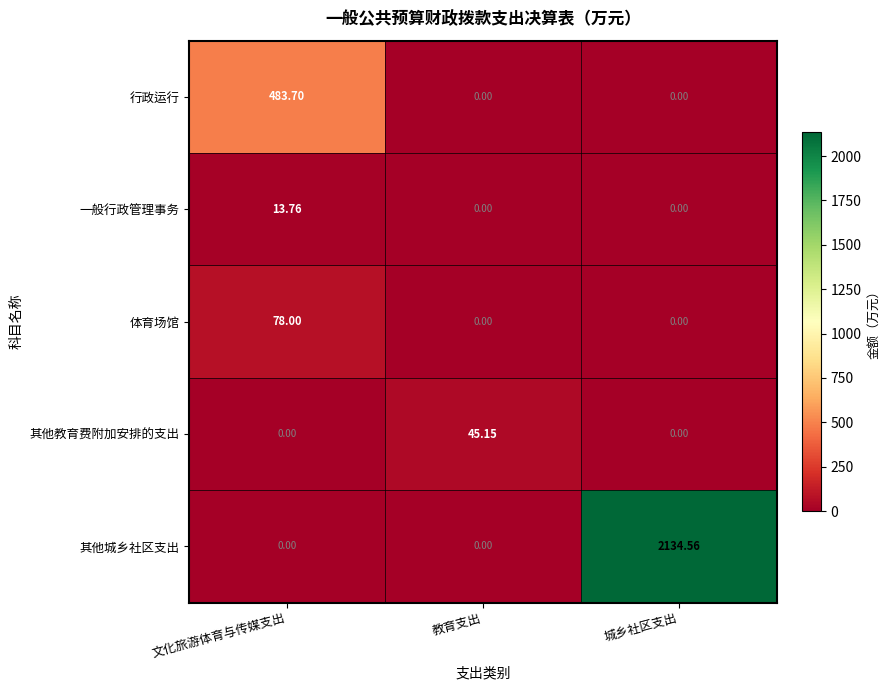

Between 文化旅游体育与传媒支出 and 城乡社区支出, which series saw the biggest shift?

其他城乡社区支出